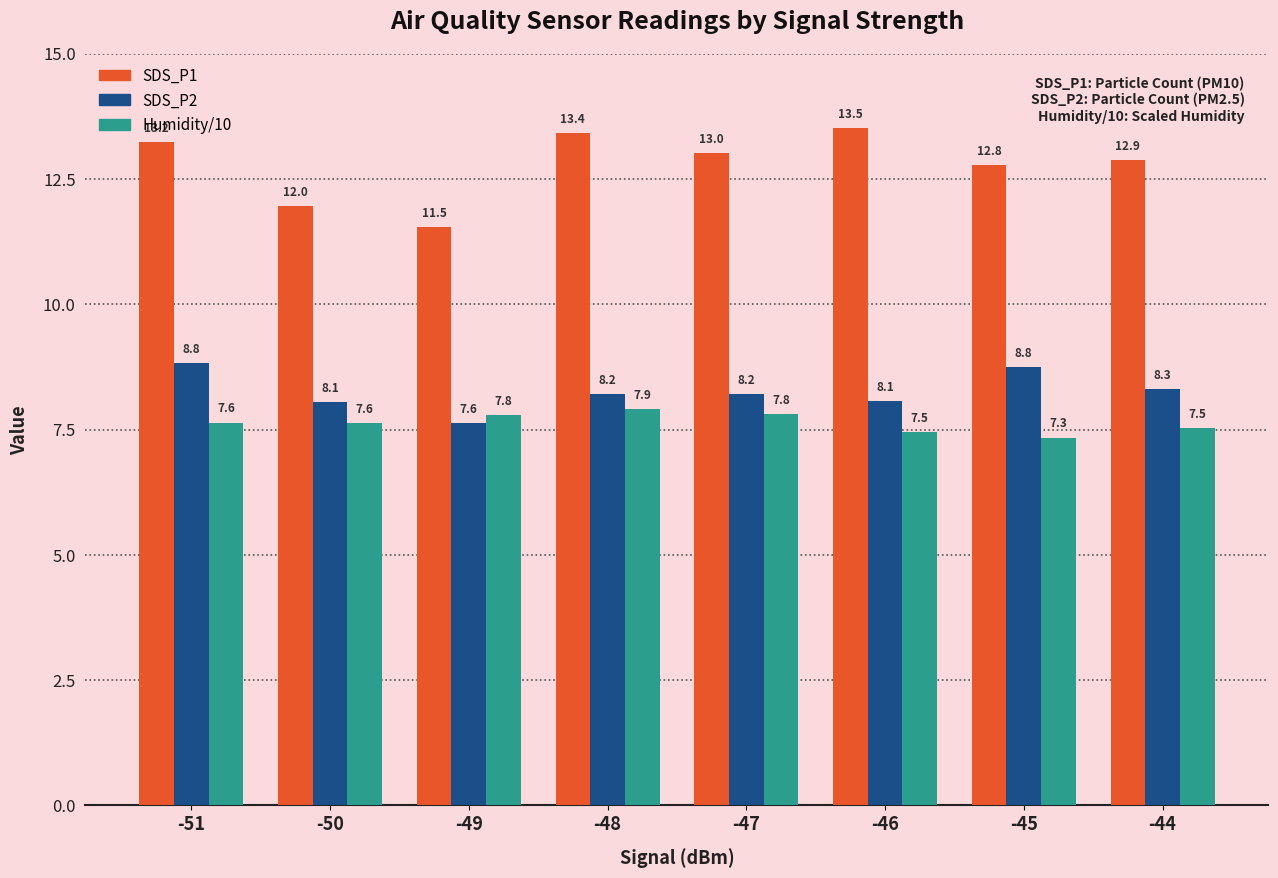

What value does the SDS_P1 series have at -48?

13.4